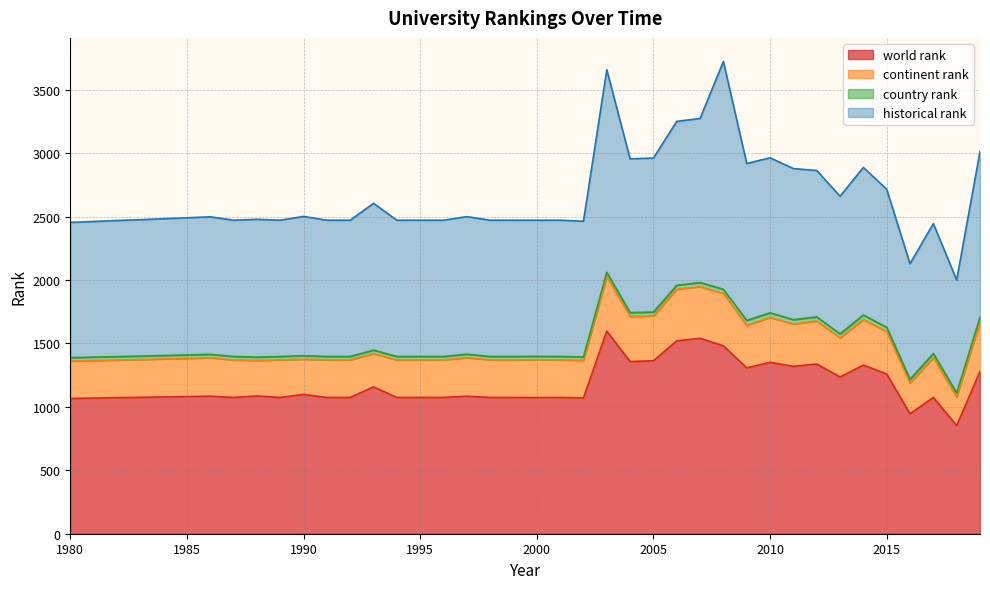

At which label is continent rank closest to 327?

2011